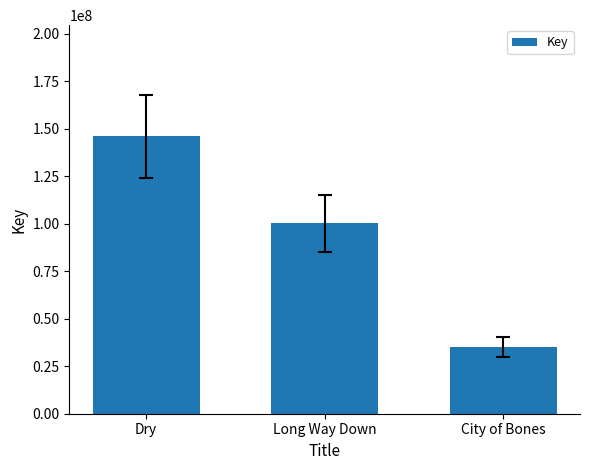

What position from the left is Long Way Down?

2